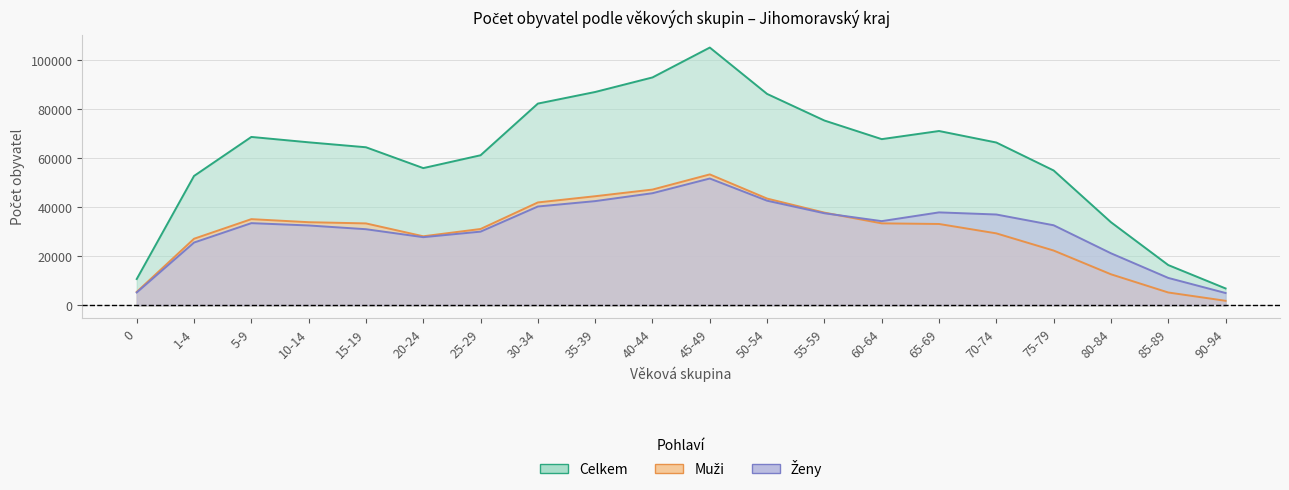

The Celkem series shows 6886 at 90-94. True or false?

True